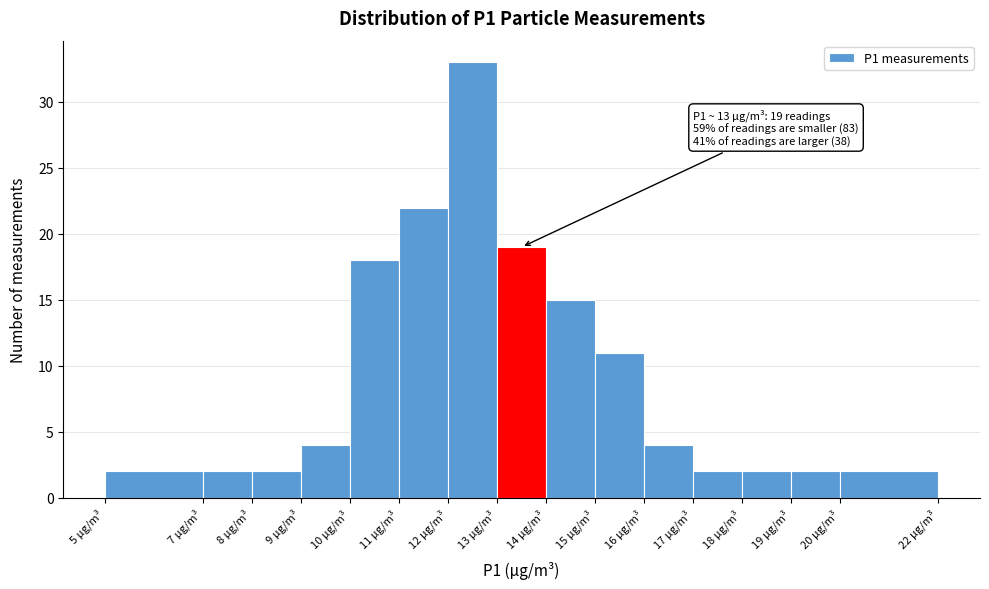

Which range on the x-axis has the tallest bar?

12 to 13